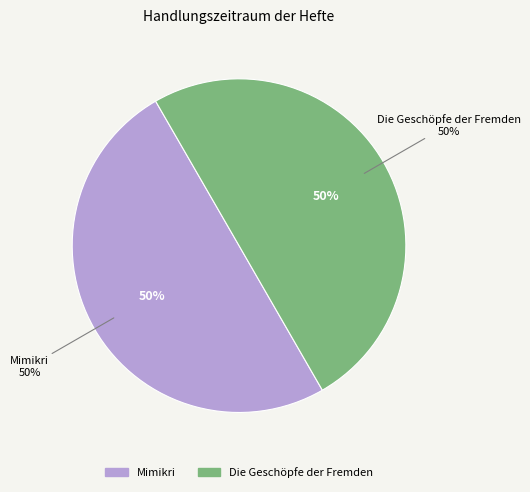

What percentage is the Mimikri slice, to the nearest percent?

50%